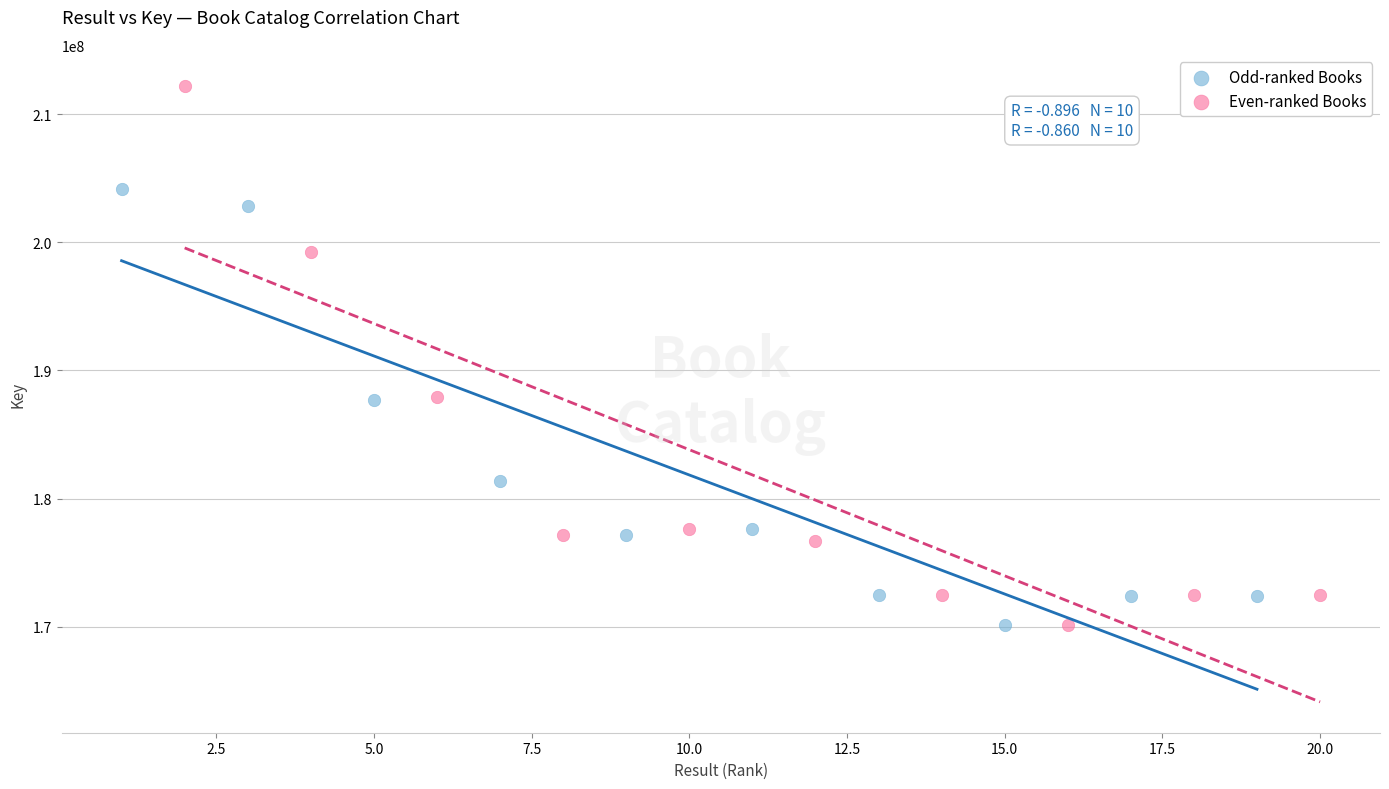

Which series has the largest Y range (max minus min)?

Even-ranked Books